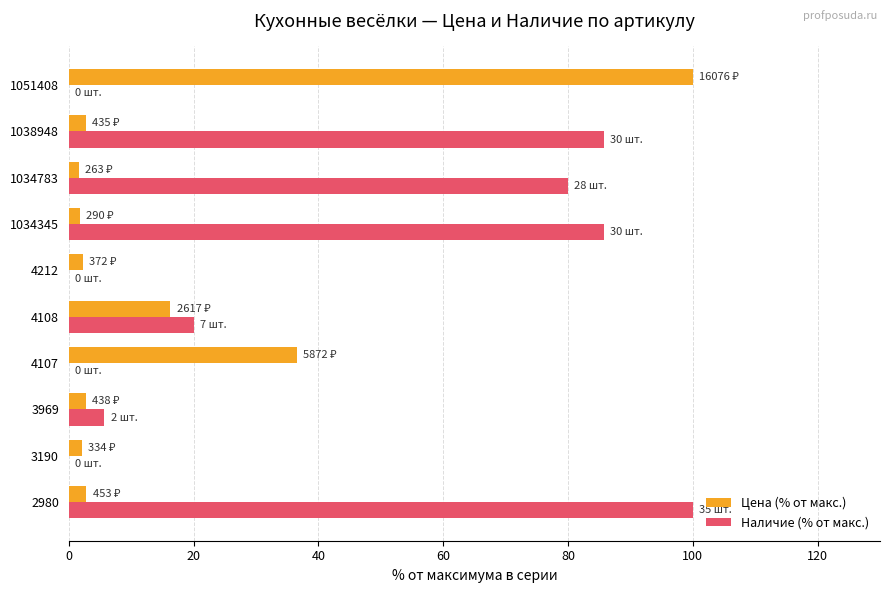

True or false: Наличие (% от макс.) has a value of 30.5 at 1034783.

False